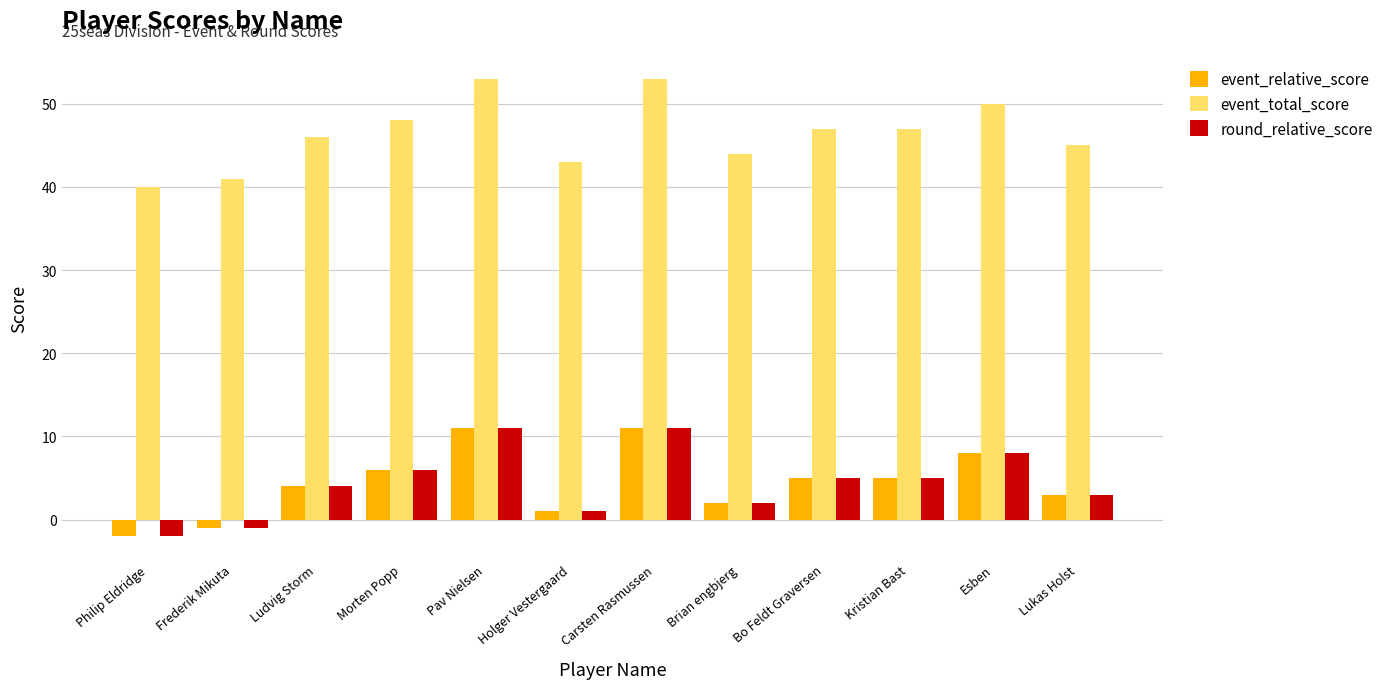

Reading left to right, list all the values displayed in this chart.

event_relative_score: -2	-1	4	6	11	1	11	2	5	5	8	3
event_total_score: 40	41	46	48	53	43	53	44	47	47	50	45
round_relative_score: -2	-1	4	6	11	1	11	2	5	5	8	3